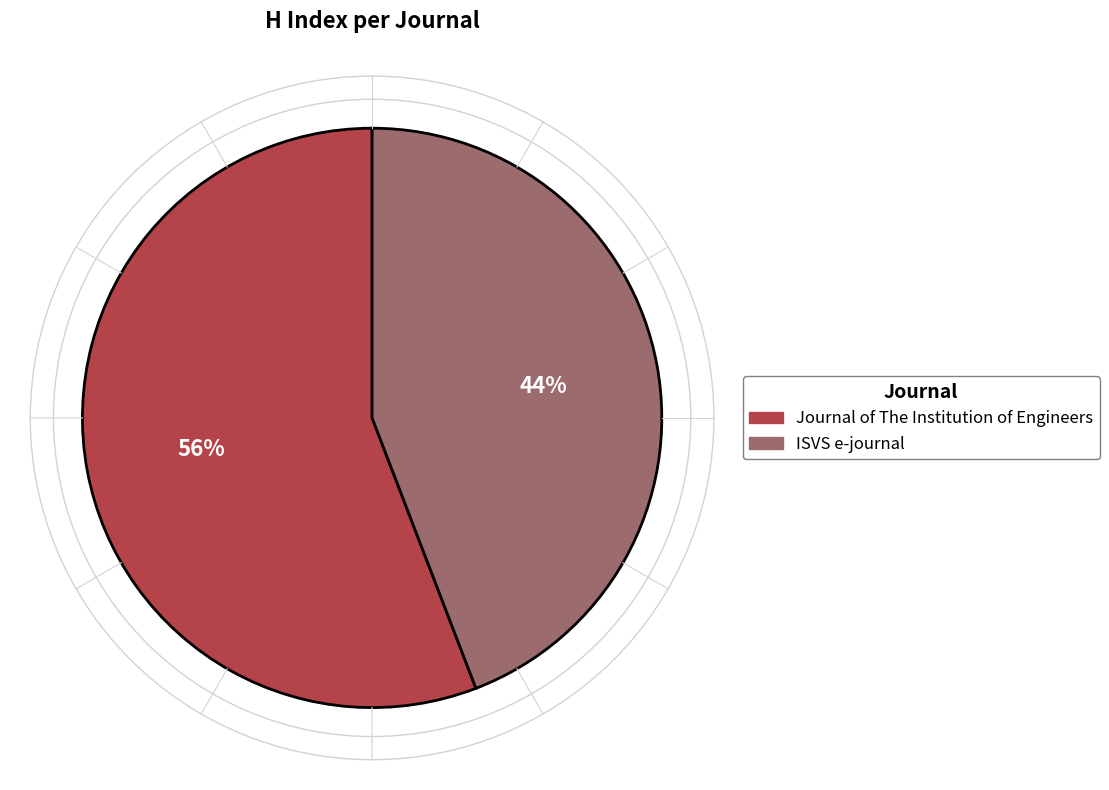

To the nearest percent, what is the difference between the ISVS e-journal and Journal of The Institution of Engineers slice percentages?

12%